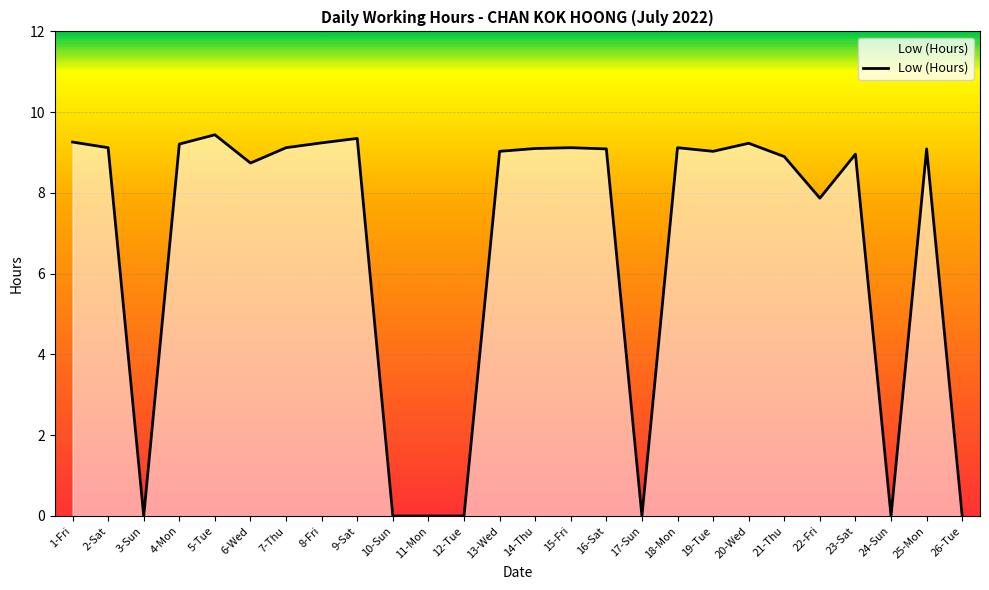

What is the difference between the values at 6-Wed and 3-Sun?

8.7